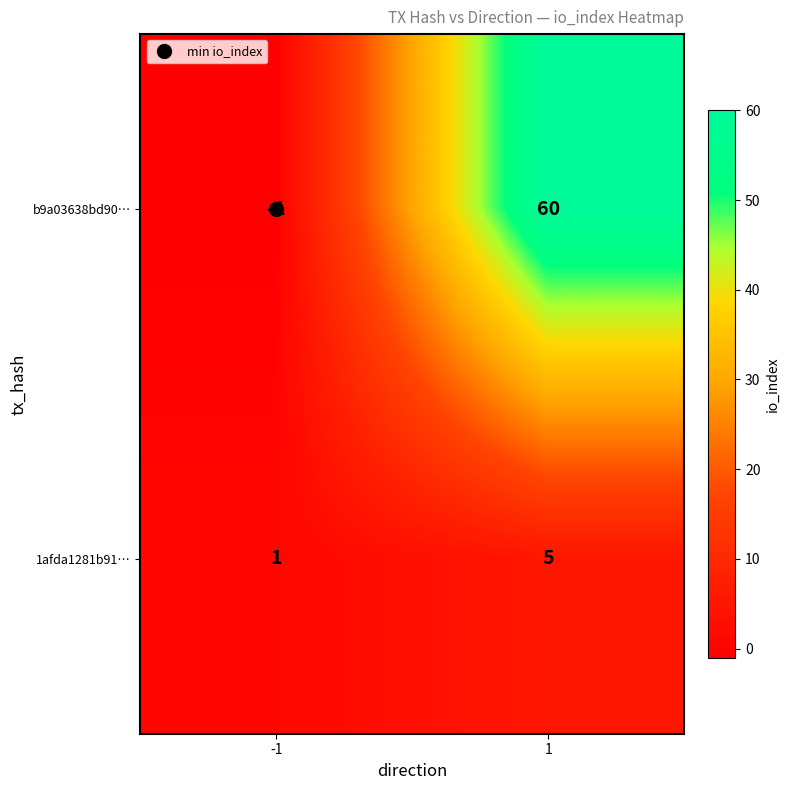

What is the difference between the highest and lowest values at 1?

55